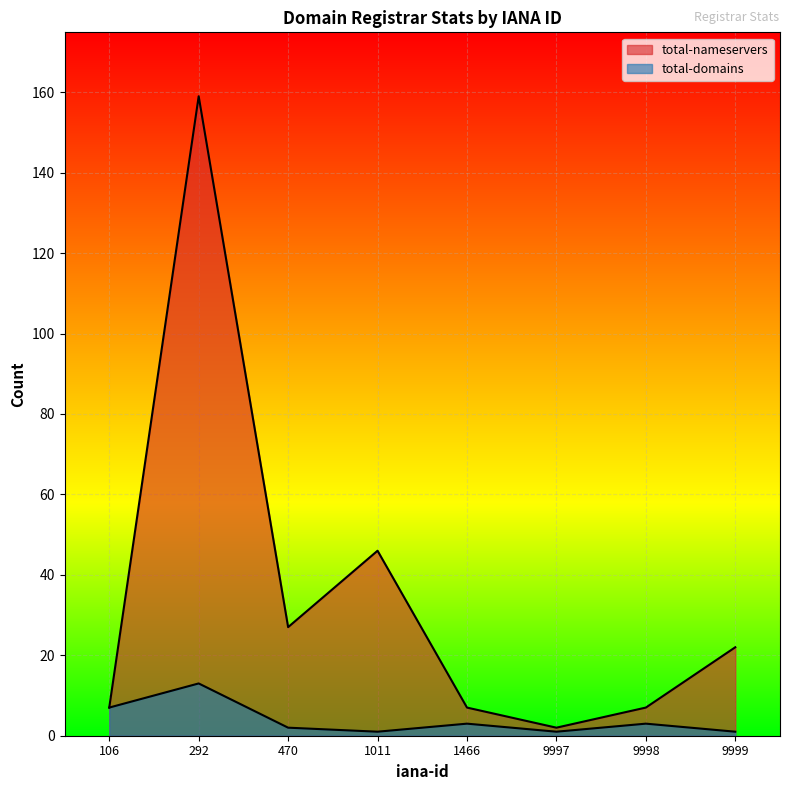

Reading left to right, transcribe all the data shown in this chart.

total-nameservers: 106=7	292=159	470=27	1011=46	1466=7	9997=2	9998=7	9999=22
total-domains: 106=7	292=13	470=2	1011=1	1466=3	9997=1	9998=3	9999=1